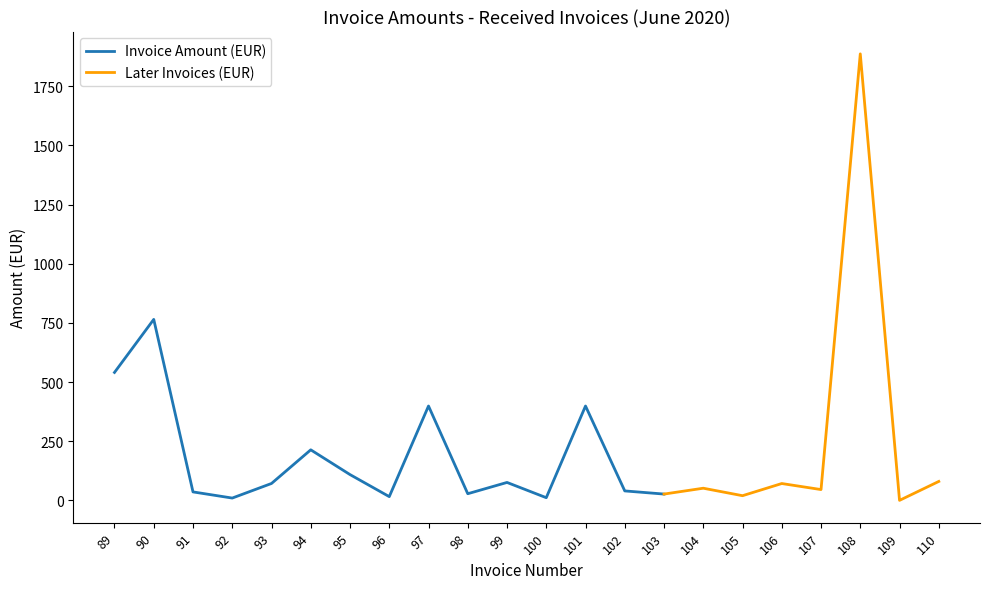

How many values are below 71?

11